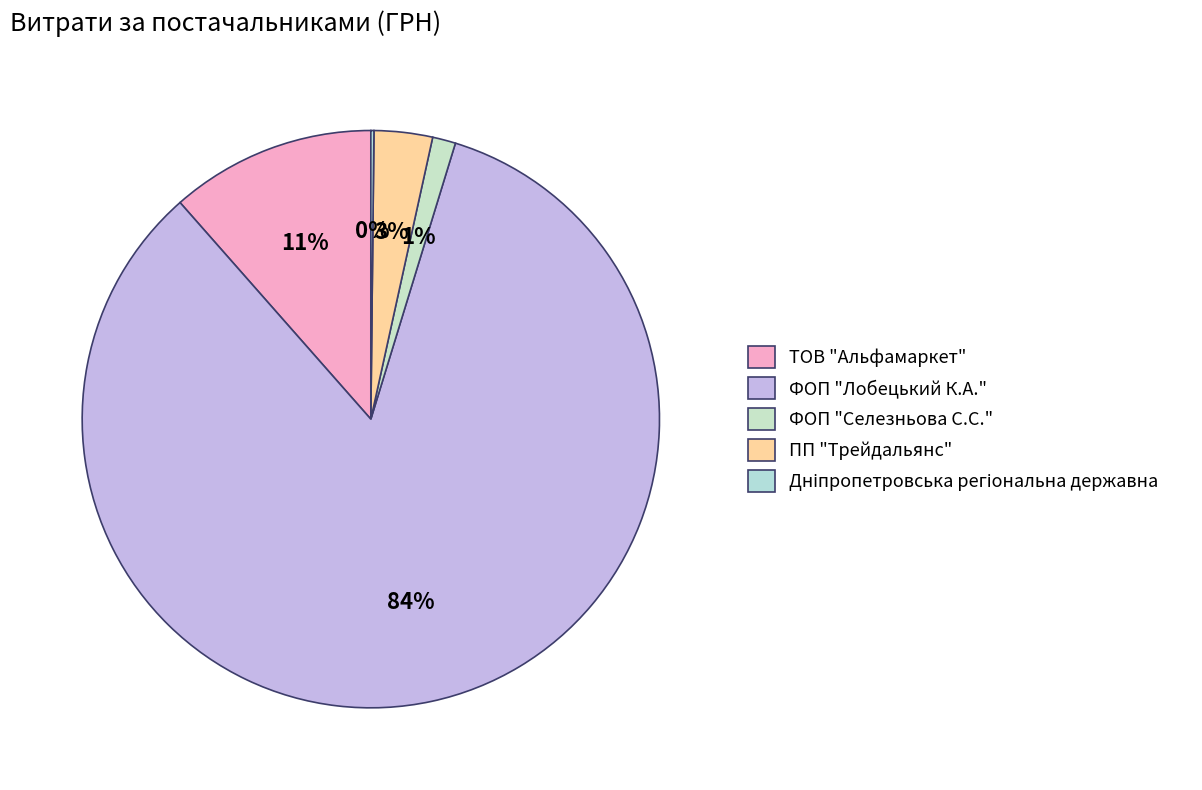

What is the ratio of the value at ПП "Трейдальянс" to the value at ТОВ "Альфамаркет"?

0.3